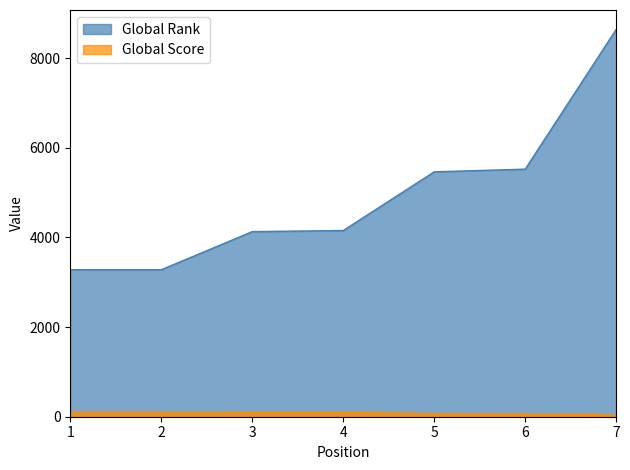

True or false: Global Score and Global Rank intersect in this chart.

False